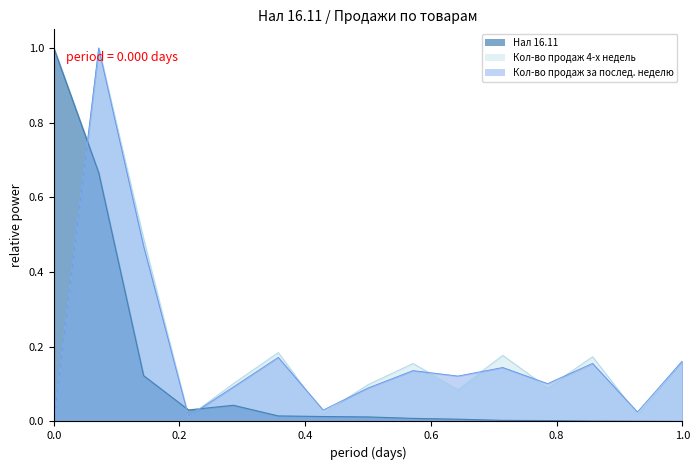

Which series has the largest total across all categories?

Кол-во продаж 4-х недель